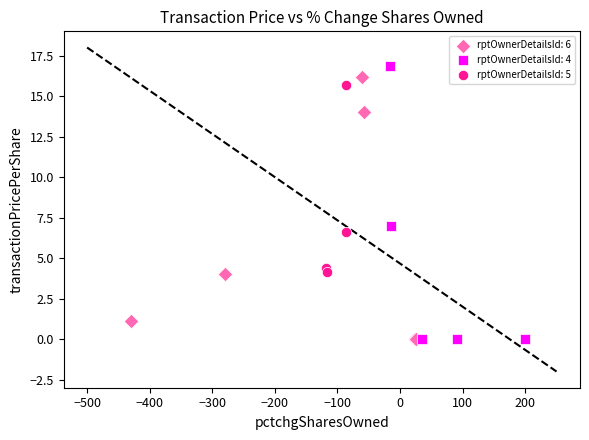

What are all the series names shown in the legend?

rptOwnerDetailsId: 6, rptOwnerDetailsId: 4, rptOwnerDetailsId: 5